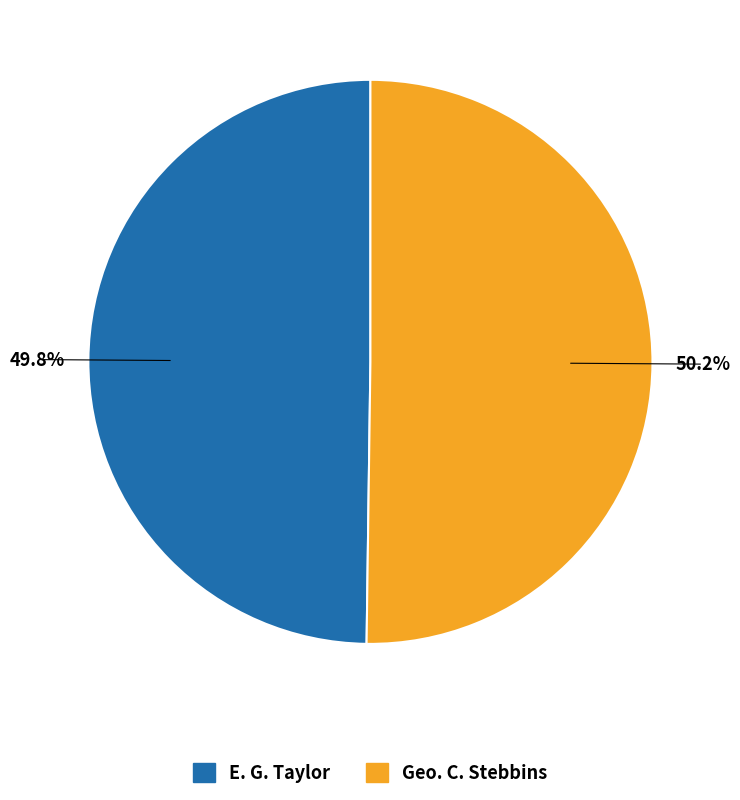

Do E. G. Taylor and Geo. C. Stebbins together represent more than half of the pie?

Yes